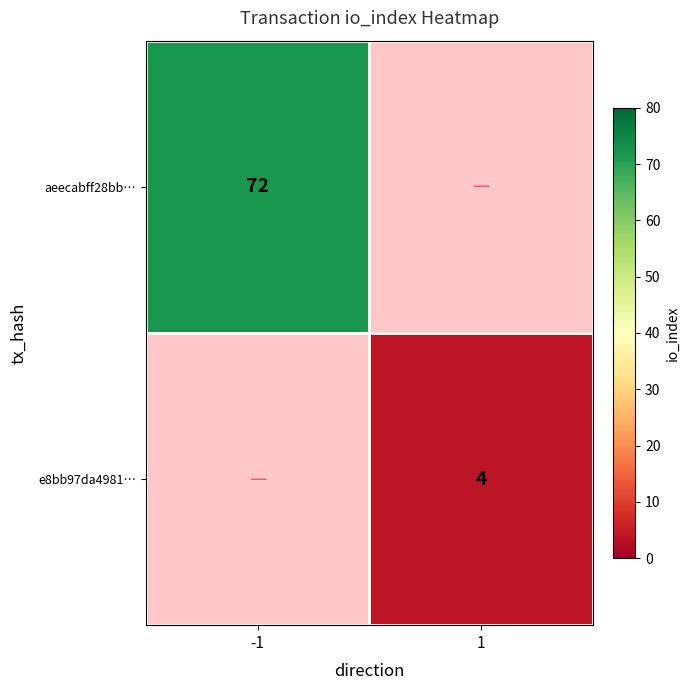

Is it true that aeecabff28bb… equals 72 at -1?

True